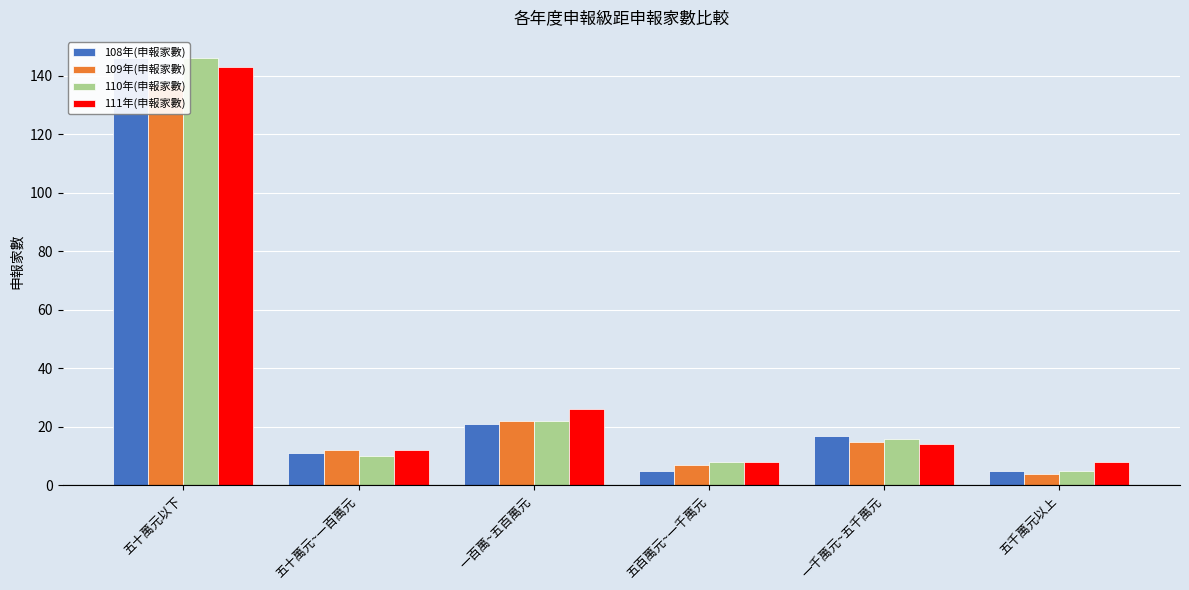

True or false: 110年(申報家數) has a value of 10 at 五十萬元~一百萬元.

True